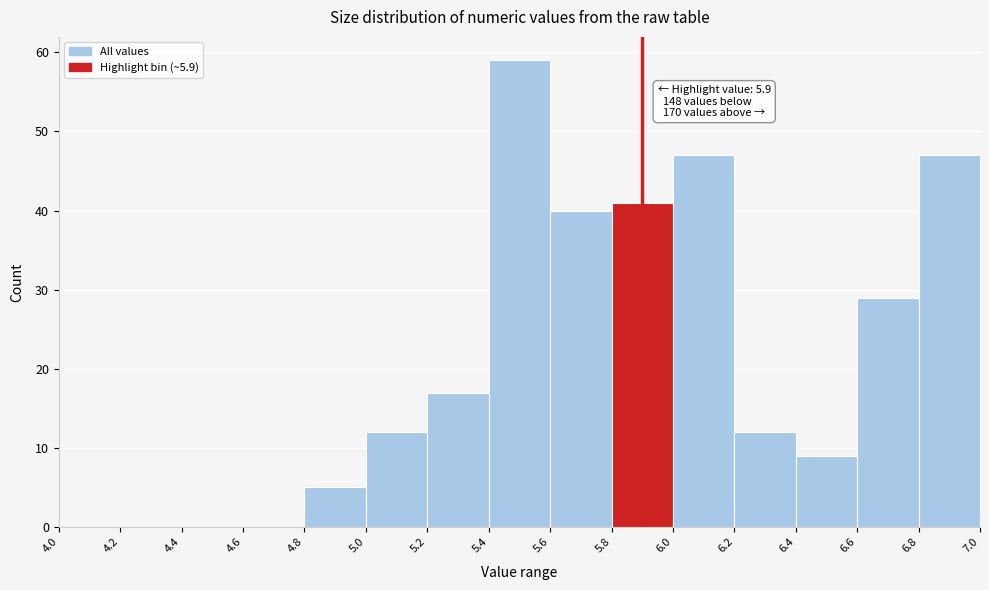

Over which range of the x-axis is the bar tallest?

5.4 to 5.6